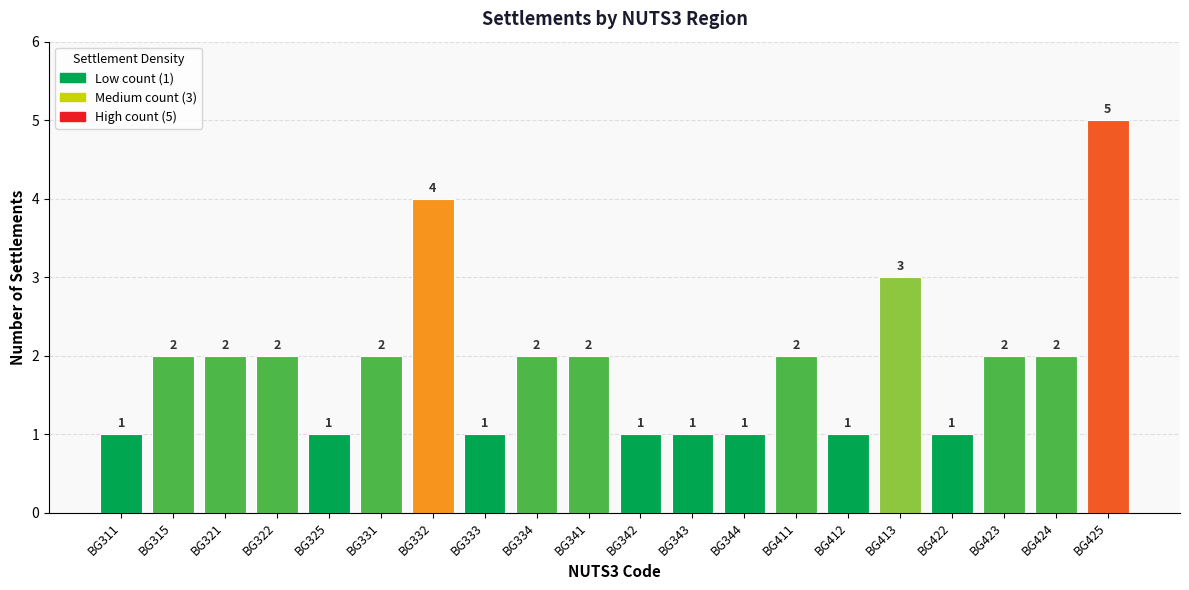

Reading left to right, what are all the values shown in this chart?

BG311=1	BG315=2	BG321=2	BG322=2	BG325=1	BG331=2	BG332=4	BG333=1	BG334=2	BG341=2	BG342=1	BG343=1	BG344=1	BG411=2	BG412=1	BG413=3	BG422=1	BG423=2	BG424=2	BG425=5